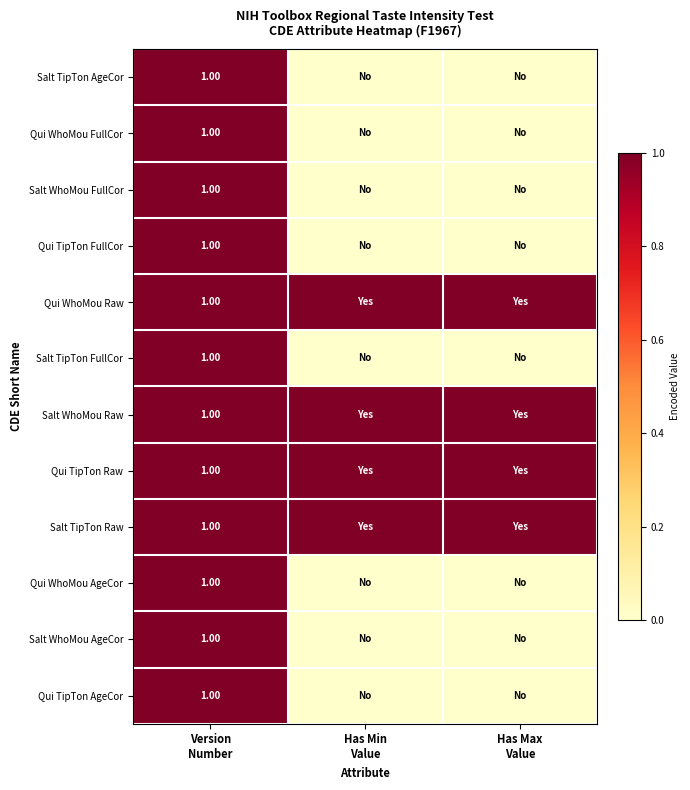

How many Qui TipTon FullCor values are between 0 and 1?

3